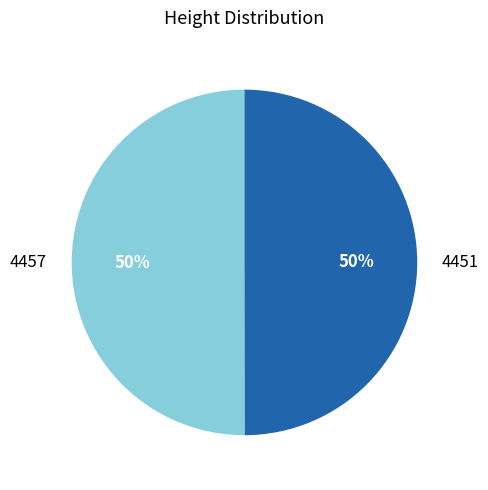

Combined, do 4457 and 4451 account for over 50%?

Yes